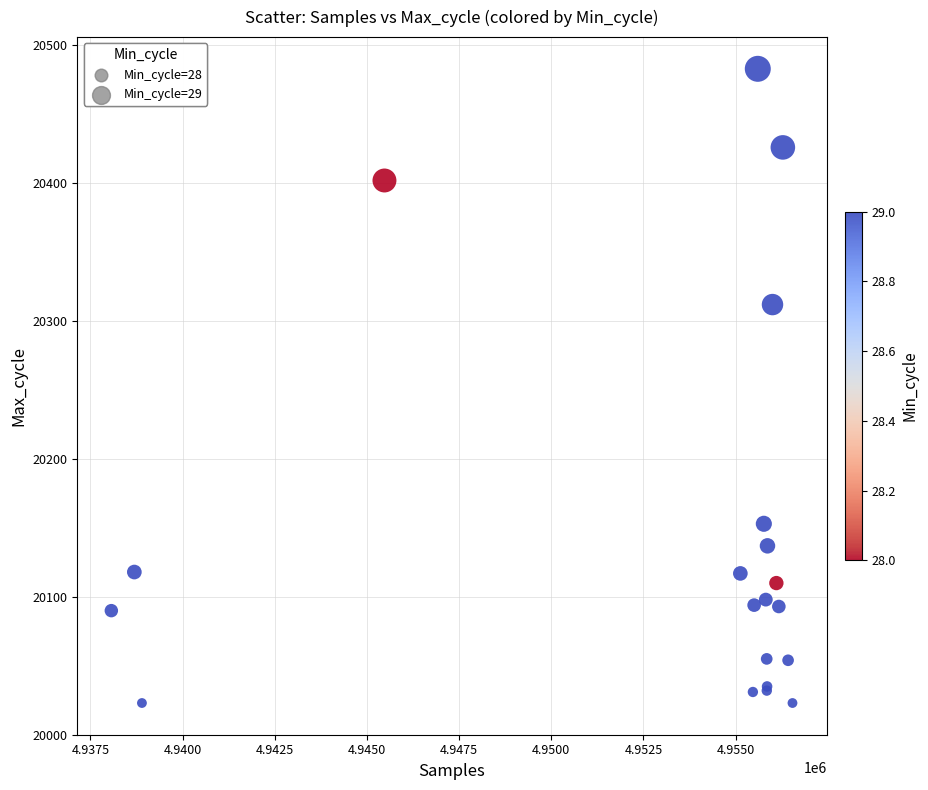

What Y value in the scatter plot is closest to 20253?

20312